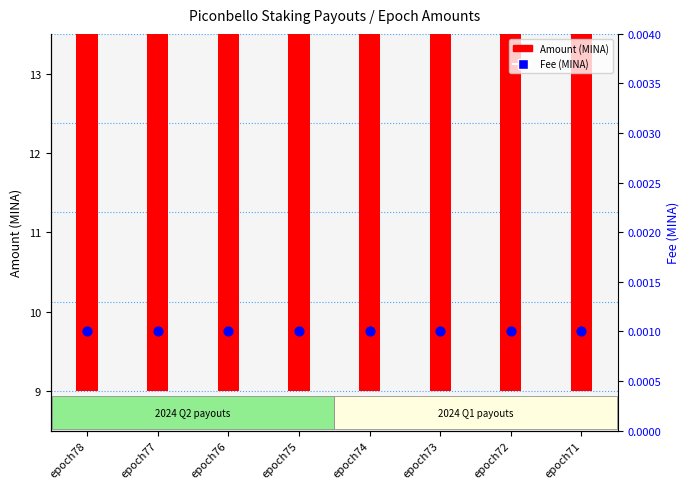

Which series has the widest spread of Y values?

Amount (MINA)